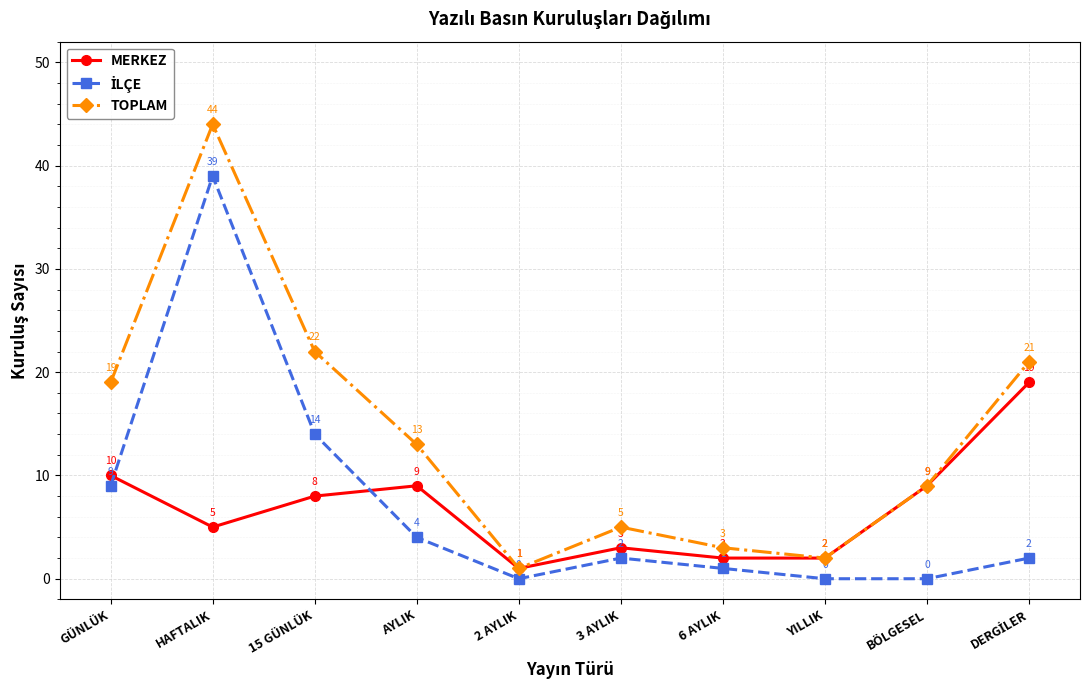

Is this an area chart (filled region under the line)?

No